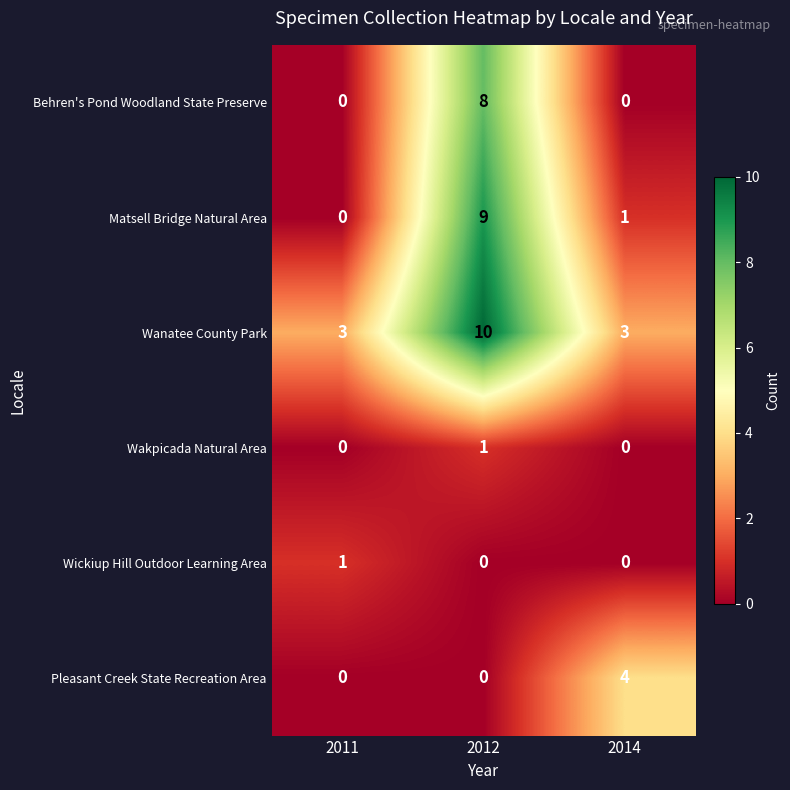

What is the greatest value displayed?

10